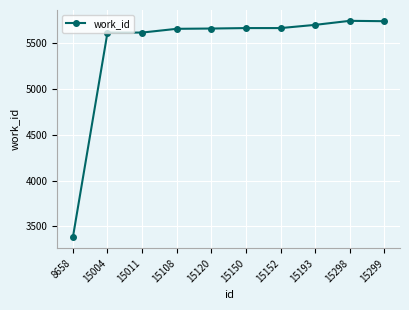

Approximately how many times larger is the value at 8658 compared to 15108?

0.6